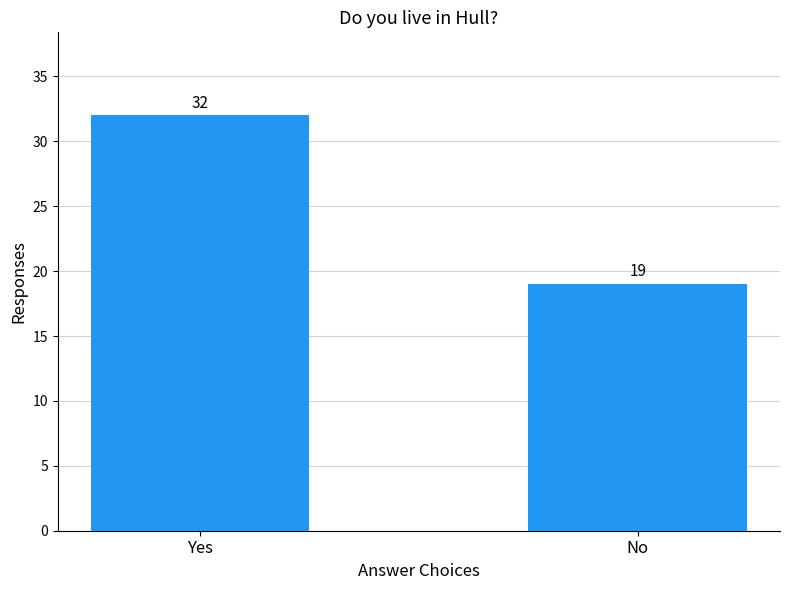

List the labels in order of value, smallest first.

No, Yes